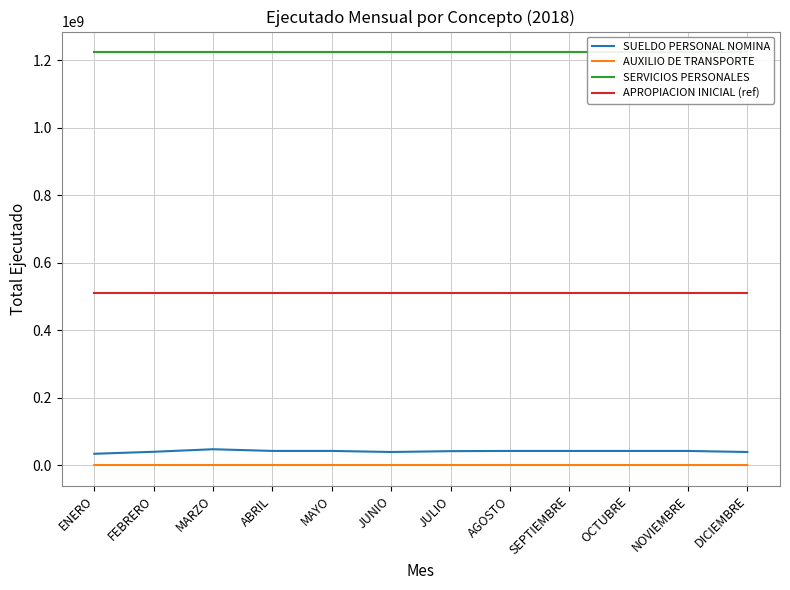

What is the difference between the AUXILIO DE TRANSPORTE values at ENERO and MAYO?

5071